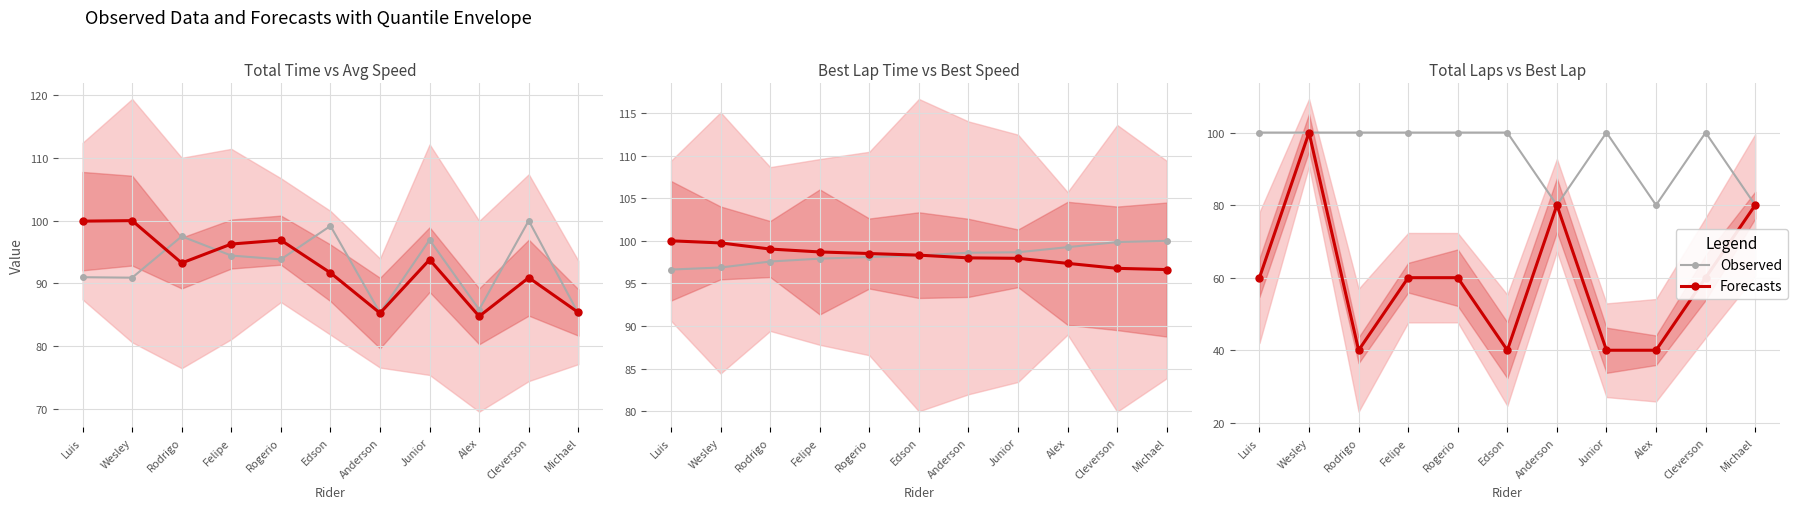

How many categories are shown in the chart?

11